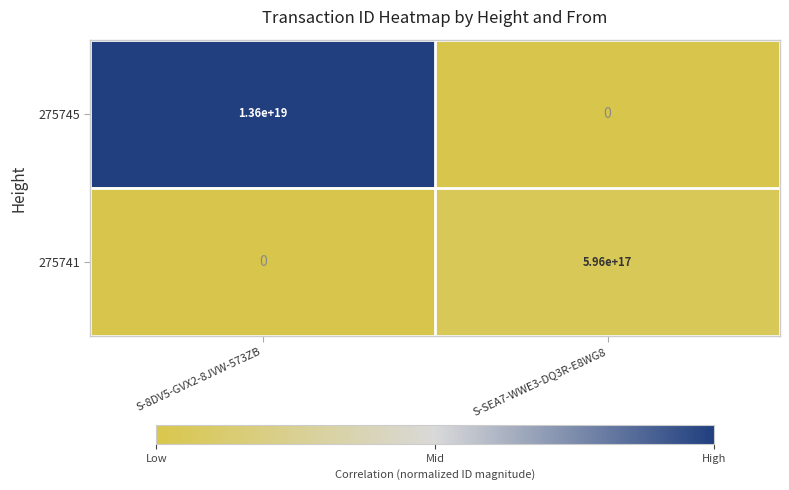

At which category is the sum across all series the highest?

S-8DV5-GVX2-8JVW-573ZB